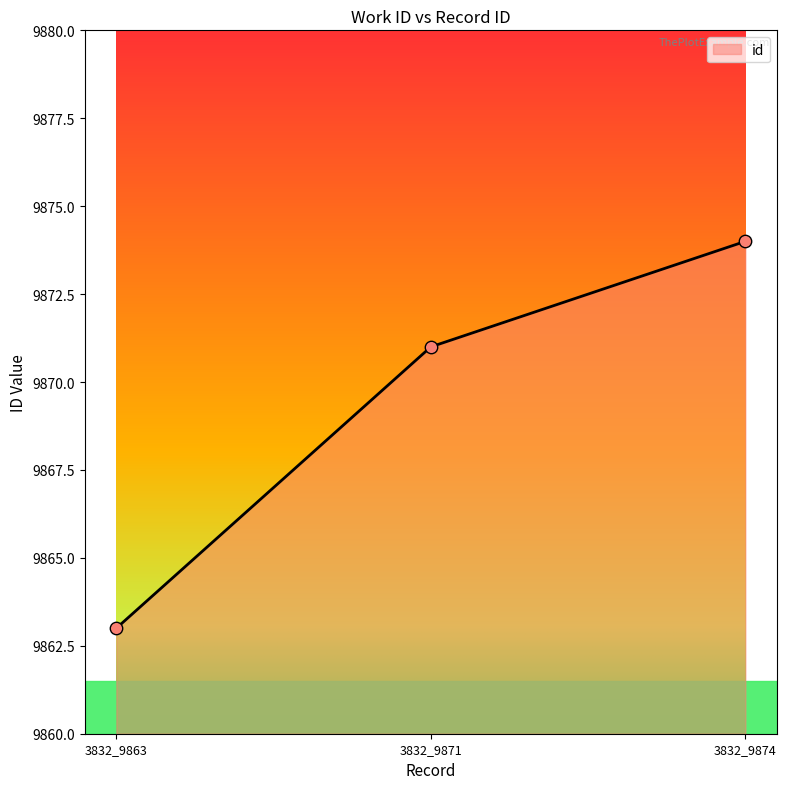

Which has a higher value, 3832_9863 or 3832_9871?

3832_9871